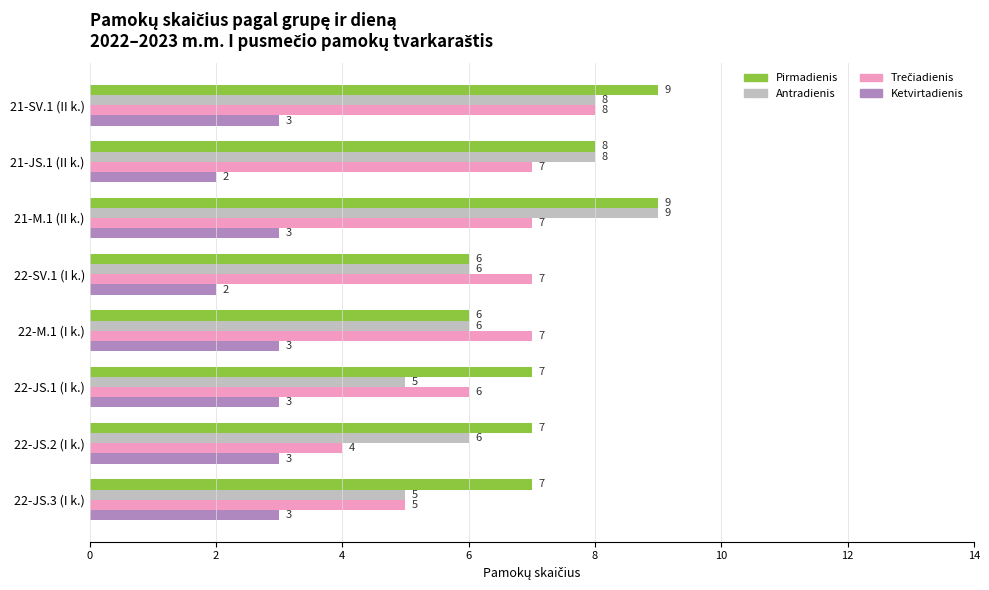

What is the difference between the maximum and minimum values in the Pirmadienis series?

3